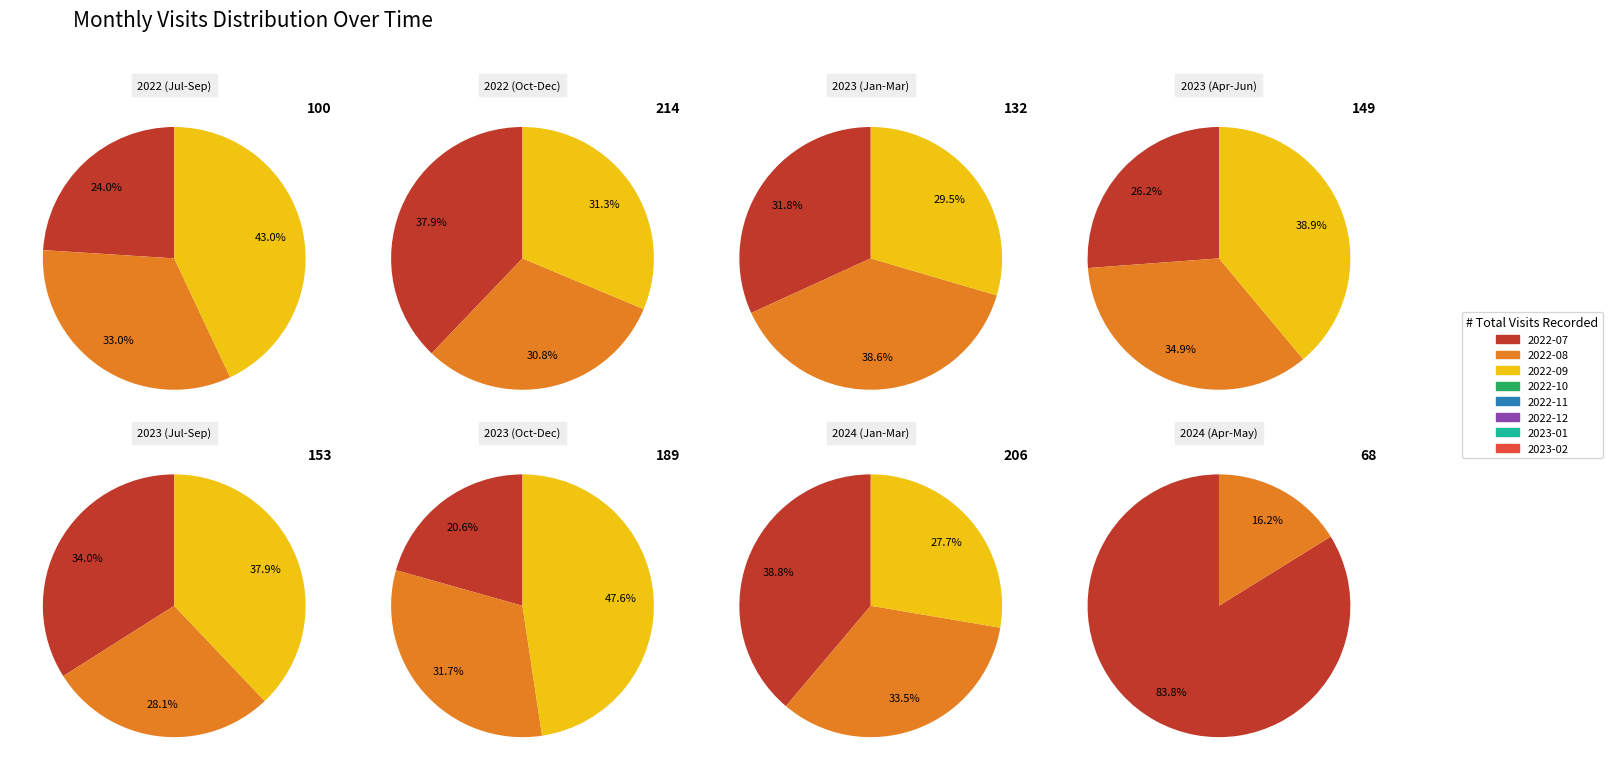

How many slices are in this pie chart?

23